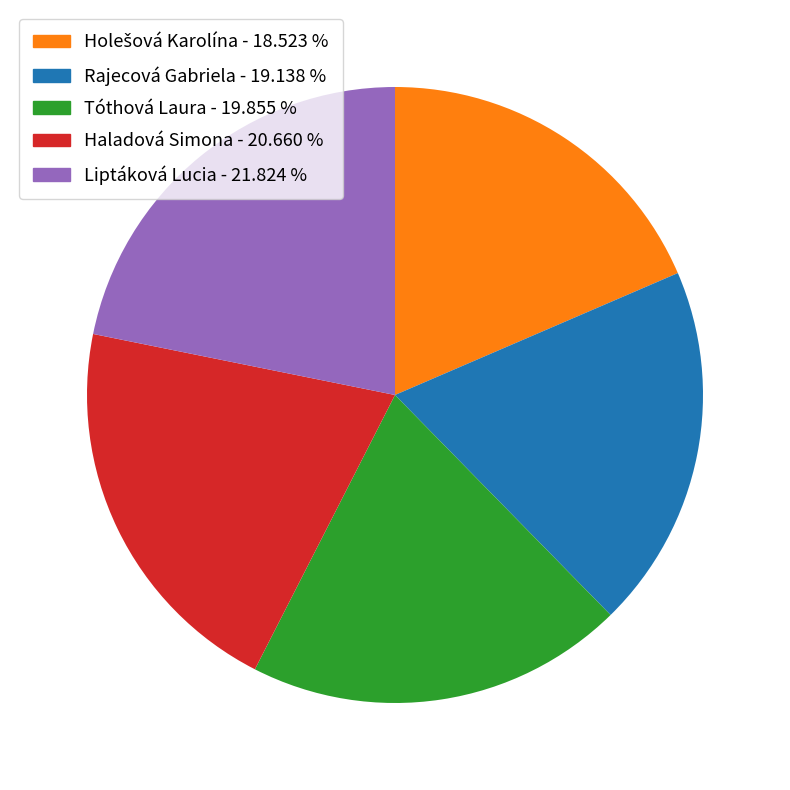

Combined, do Haladová Simona - 20.660 % and Liptáková Lucia - 21.824 % account for over 50%?

No